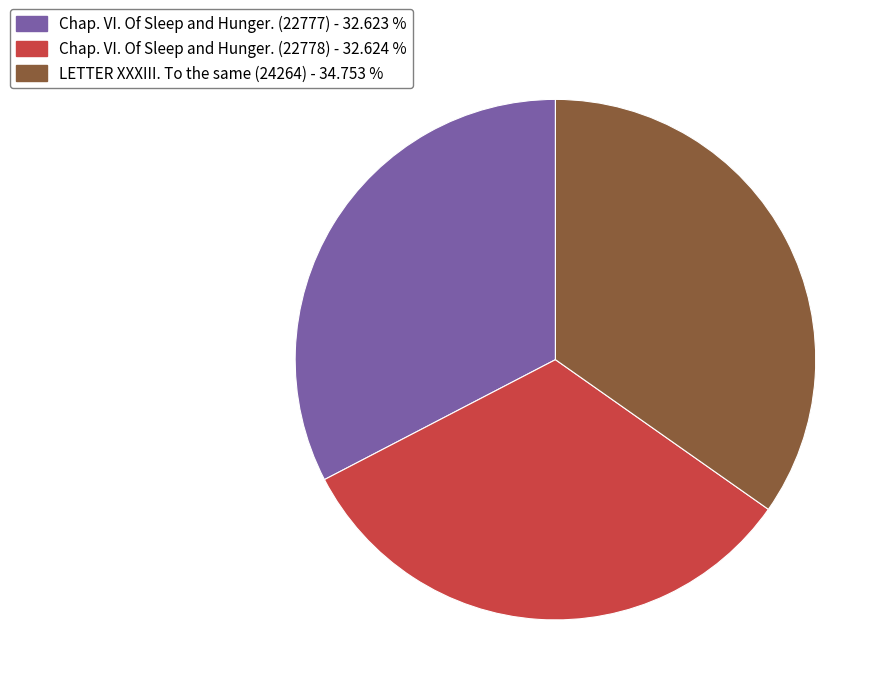

True or false: Chap. VI. Of Sleep and Hunger. (22777) accounts for 33% of the total.

True